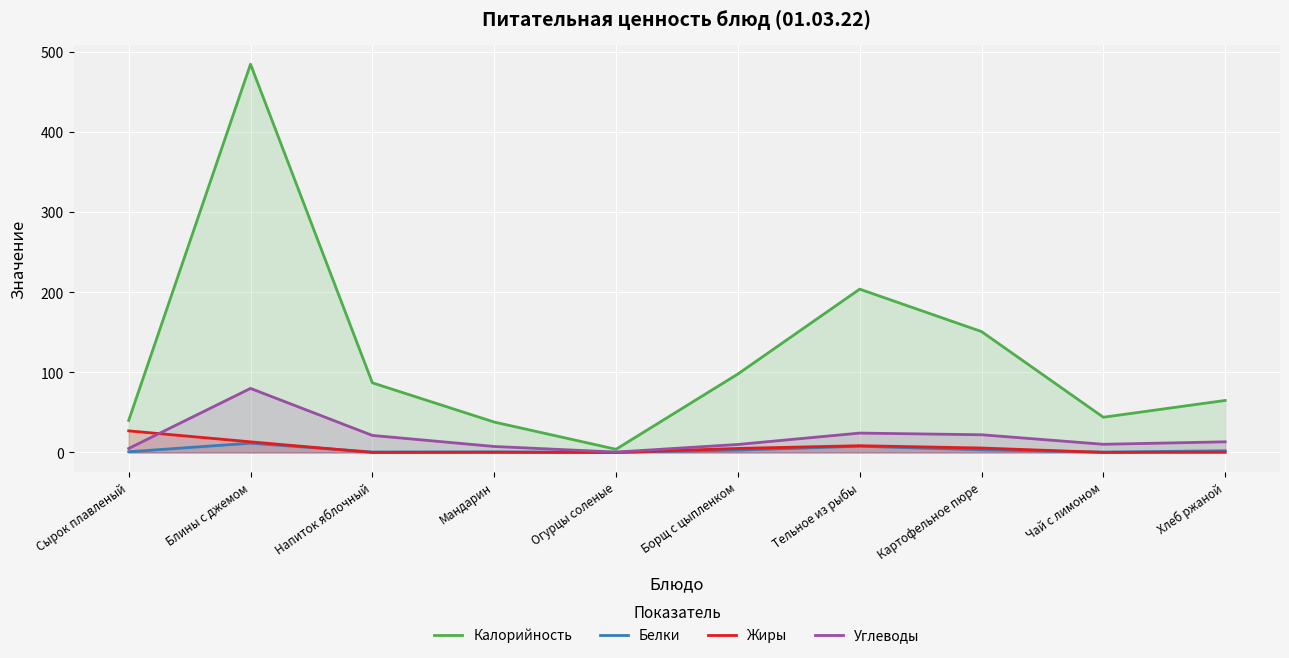

How many values in the Калорийность series exceed 87?

4